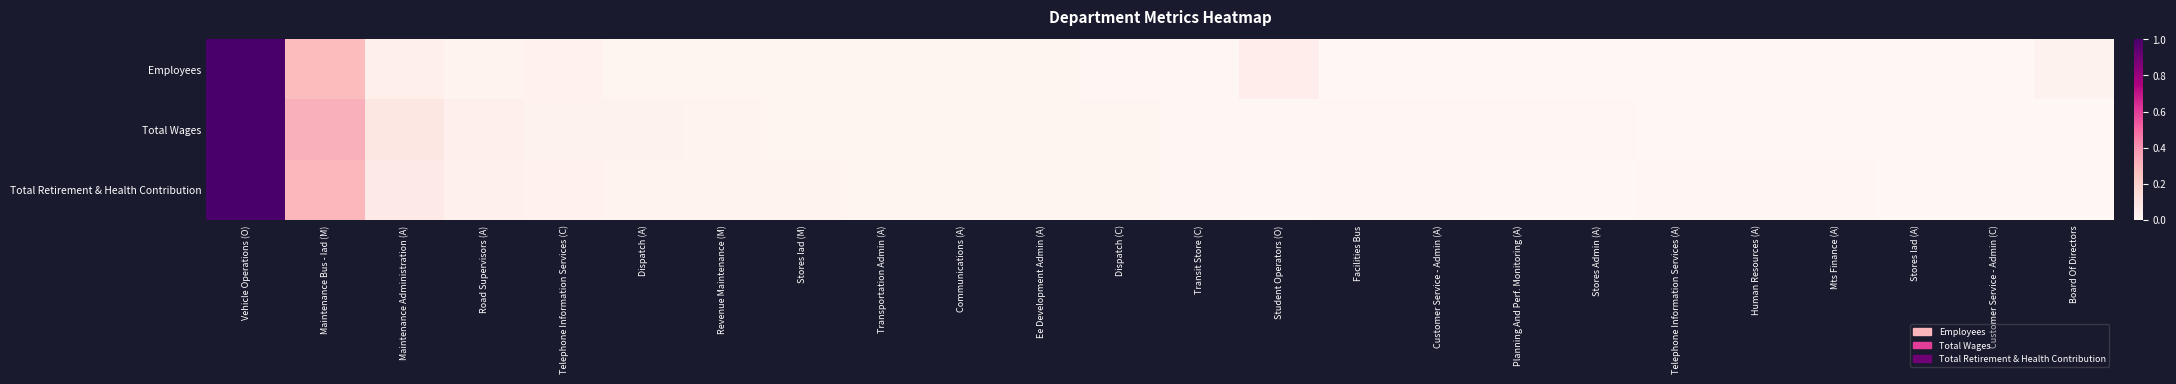

Which series has the largest total across all categories?

Total Wages